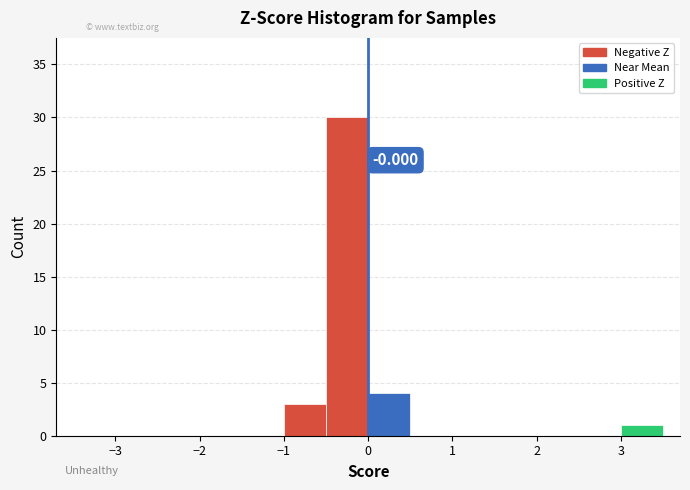

Which range on the x-axis has the tallest bar?

-0.5 to 0.0